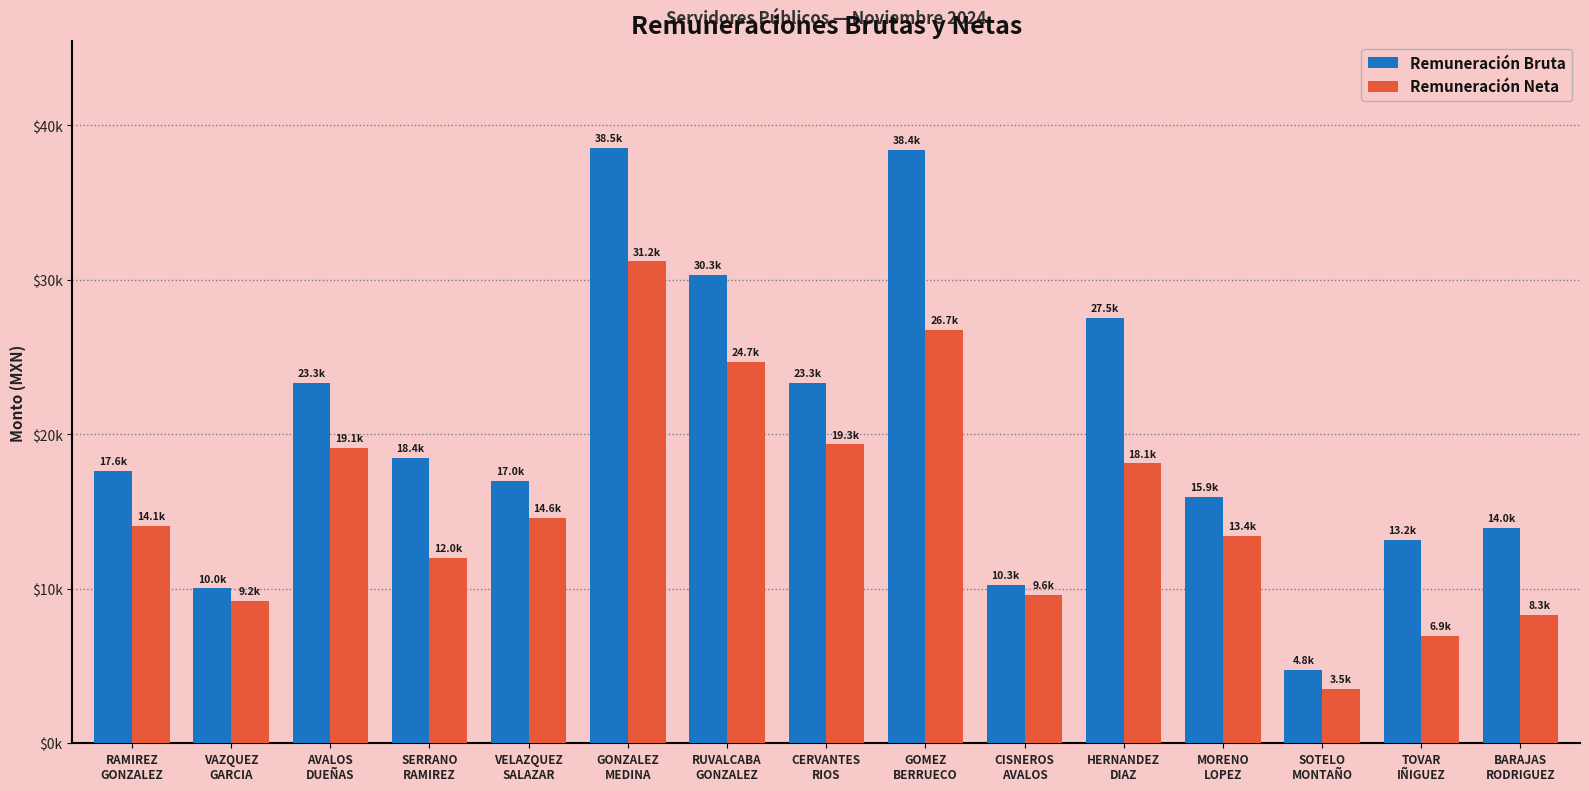

What are all the series names shown in the legend?

Remuneración Bruta, Remuneración Neta